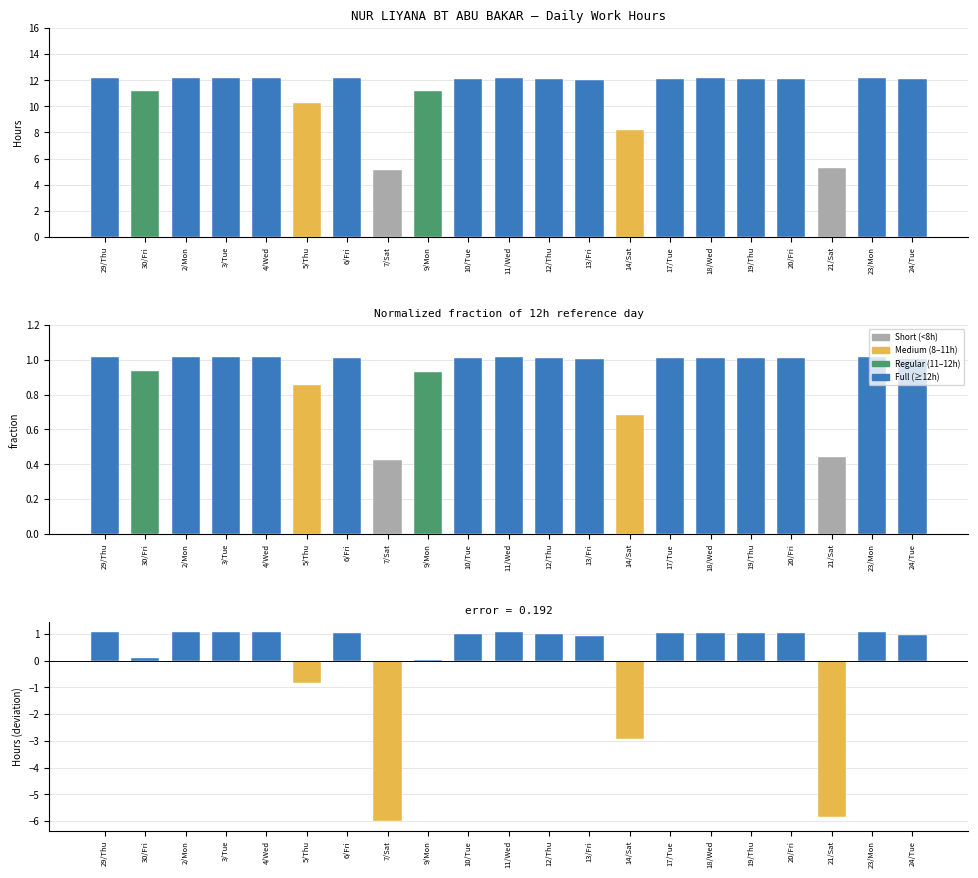

Which series has the largest total across all categories?

Low